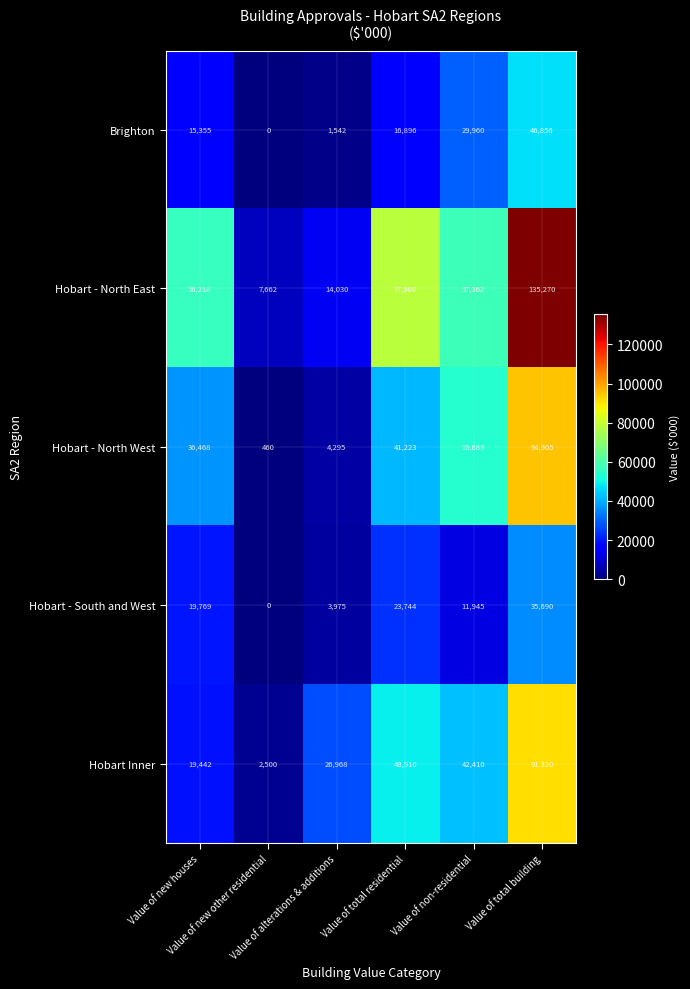

At how many categories does at least one series exceed 59759?

2